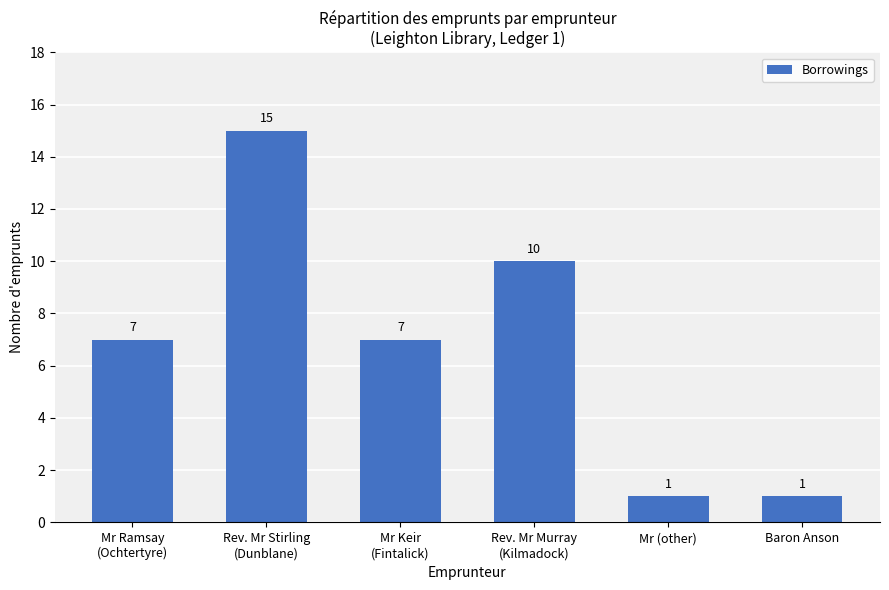

Are the bars grouped side by side (vs. stacked)?

No